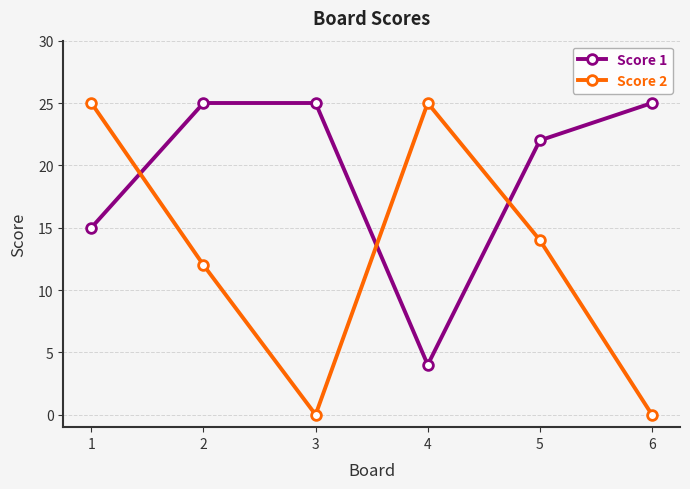

What is the difference between the Score 2 values at 1 and 6?

25